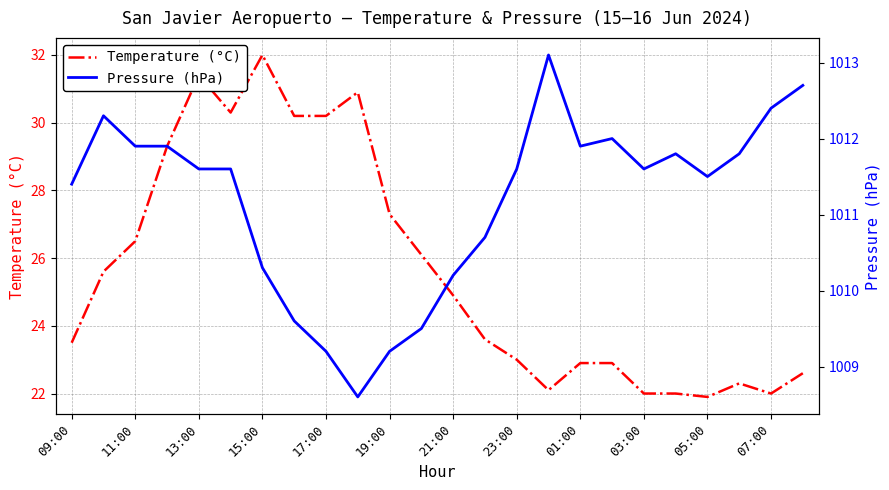

At which label does Pressure (hPa) first exceed 1011?

09:00